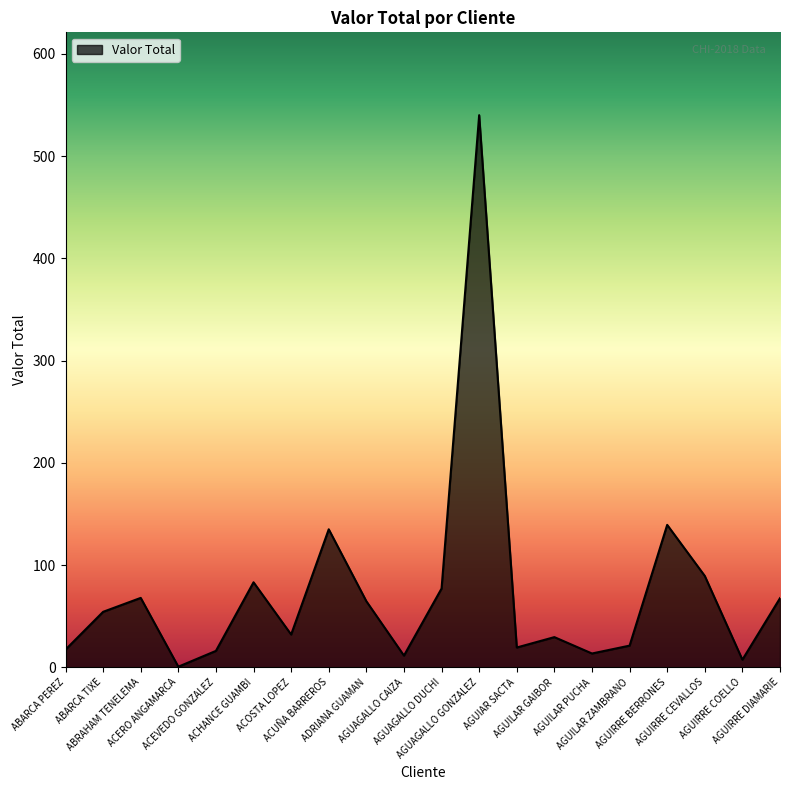

What is the sum of all values?

1488.3